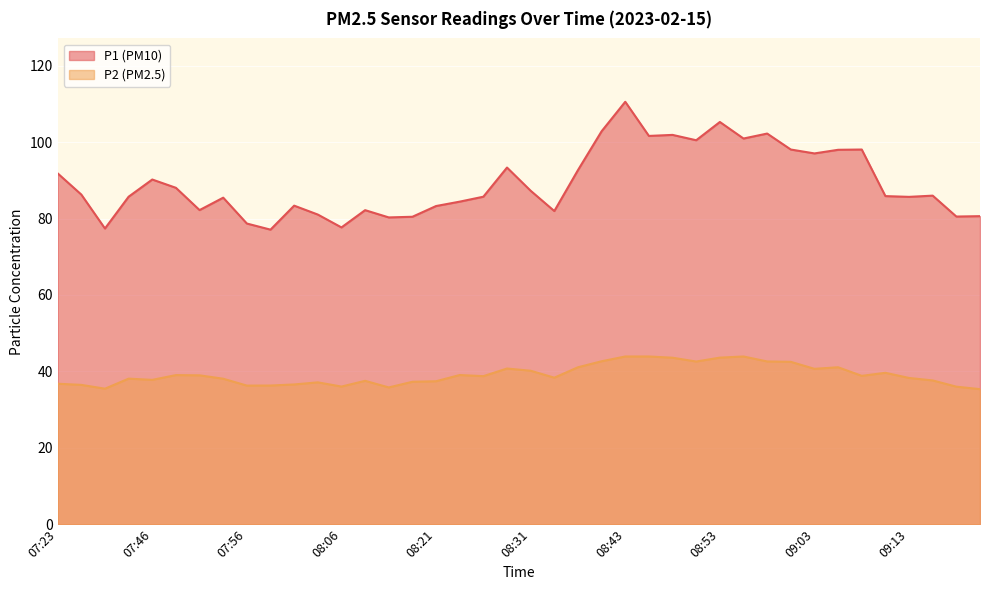

List the labels in order of P2 value, largest first.

08:43, 08:46, 08:55, 08:53, 08:48, 08:38, 08:58, 08:50, 09:00, 08:36, 09:05, 08:28, 09:03, 08:31, 09:10, 08:23, 07:48, 07:51, 09:08, 08:26, 08:33, 09:13, 07:43, 07:53, 07:46, 09:15, 08:08, 08:21, 08:18, 08:03, 07:23, 08:01, 07:38, 07:58, 07:56, 08:06, 09:17, 08:16, 07:41, 09:20